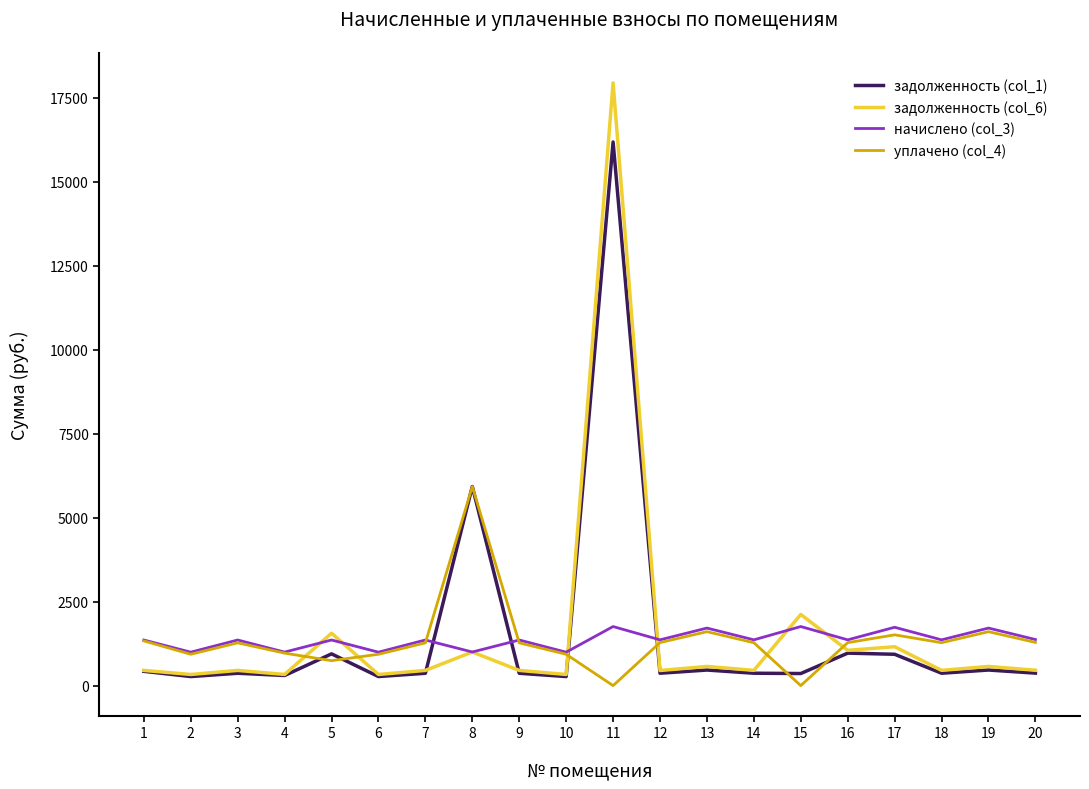

What is the difference between the highest and lowest values at 12?

994.0